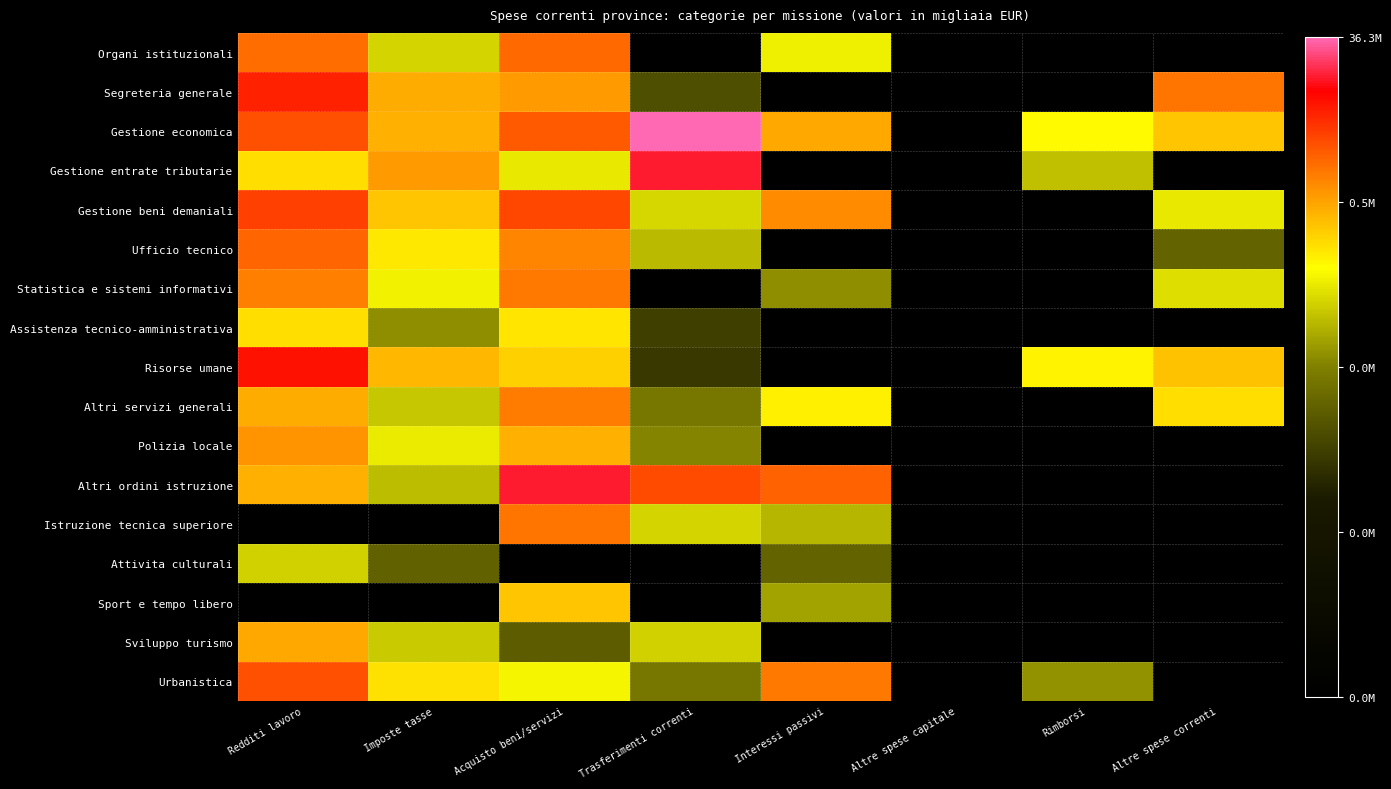

At which category is the sum across all series the highest?

Acquisto beni/servizi